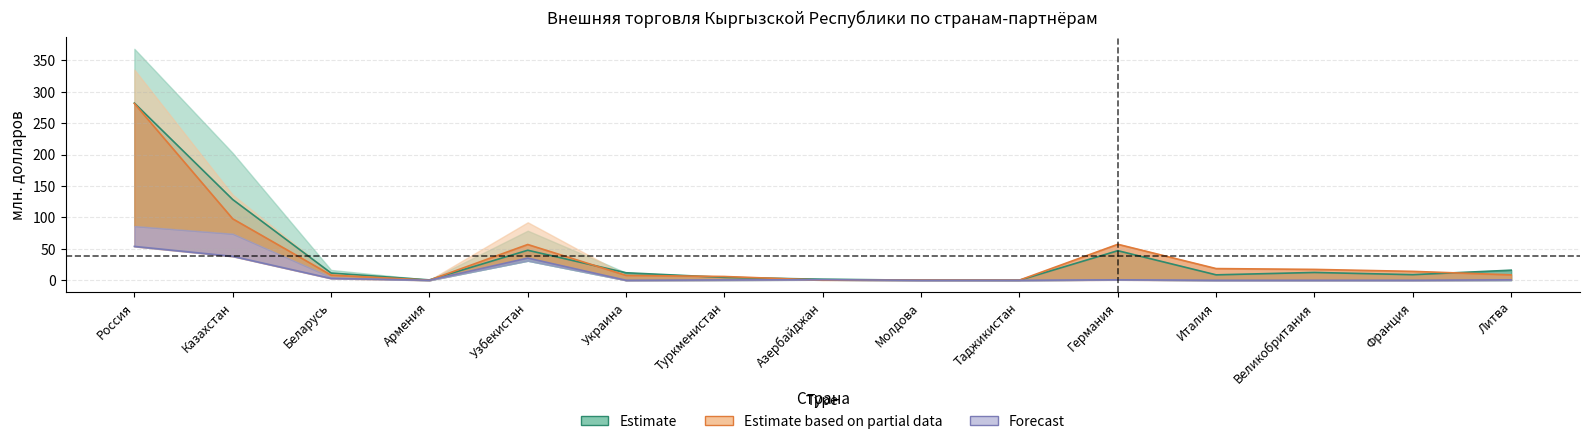

The value of Т/О 2023 at Беларусь is 11.5. True or false?

True